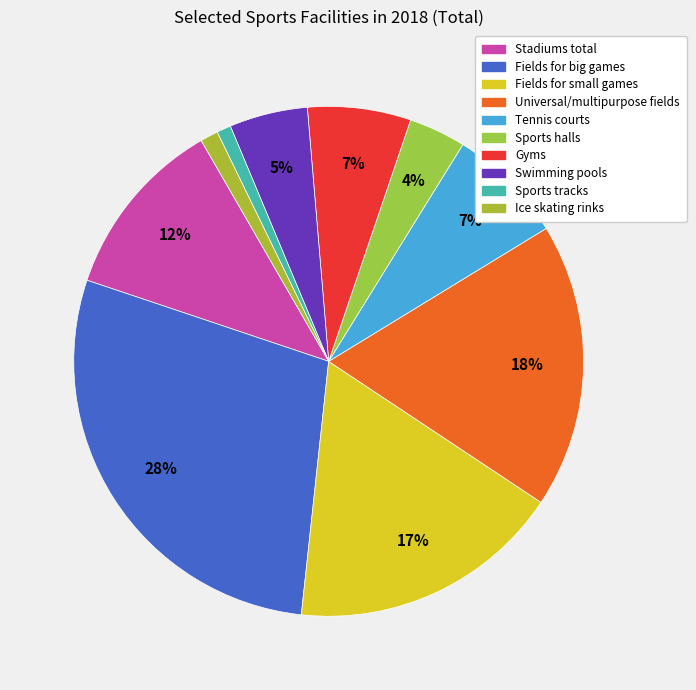

Is Stadiums total the majority of the pie?

No